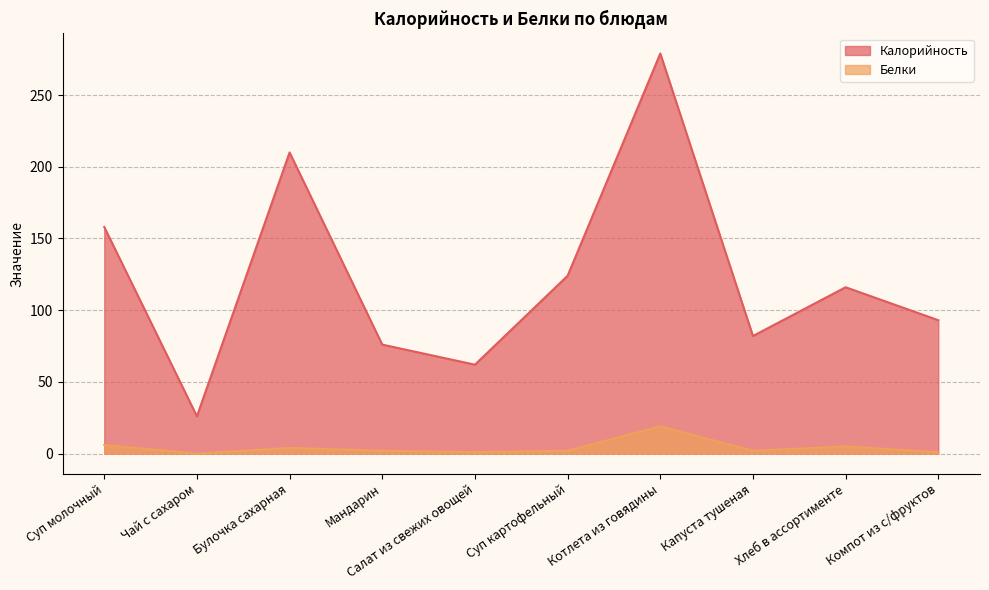

What is the spread (max minus min) of values at Котлета из говядины?

260